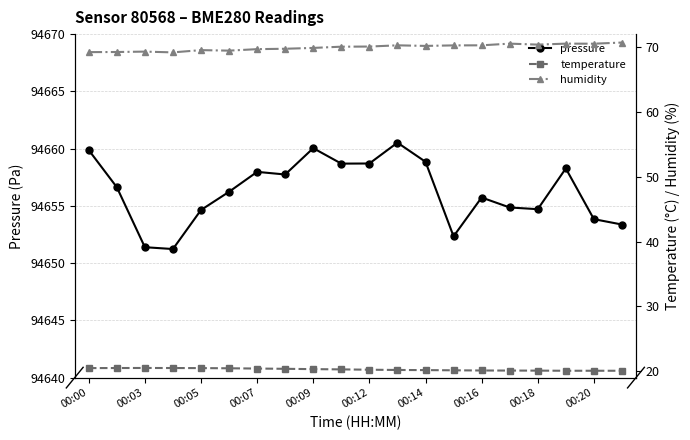

How many data points does each series have?

20